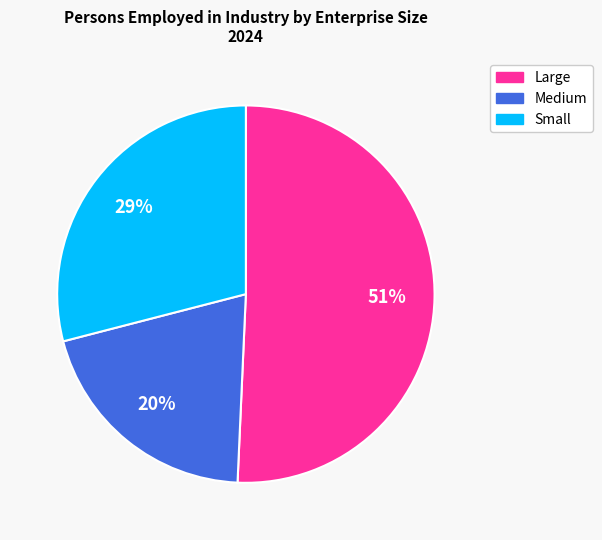

The Large slice represents 51% of the pie. True or false?

True